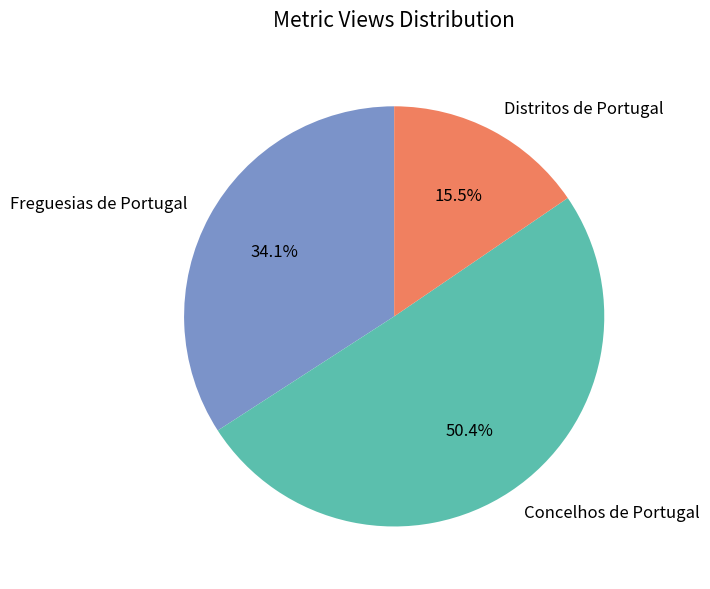

Is it true that Distritos de Portugal is 29% of the pie?

False